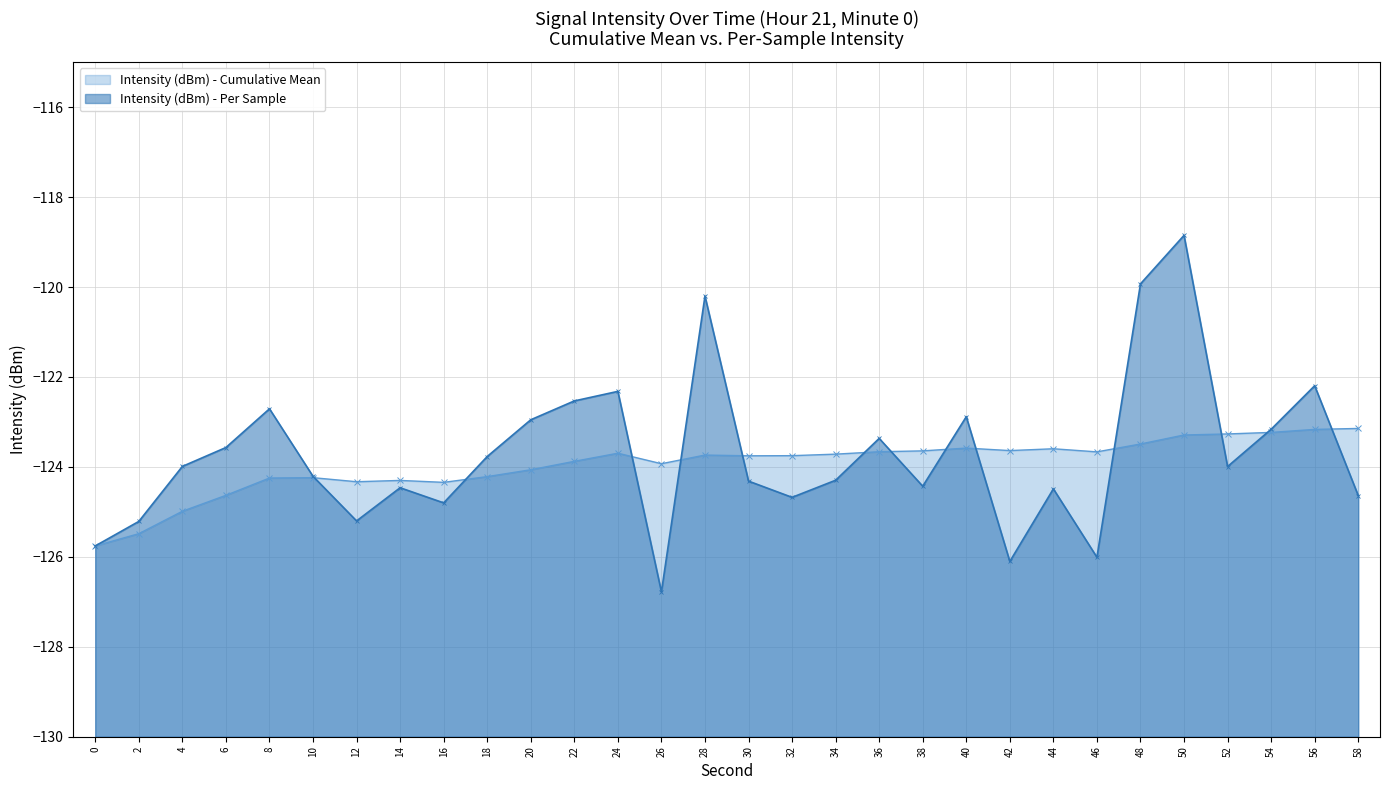

Does the chart have visible grid lines?

Yes